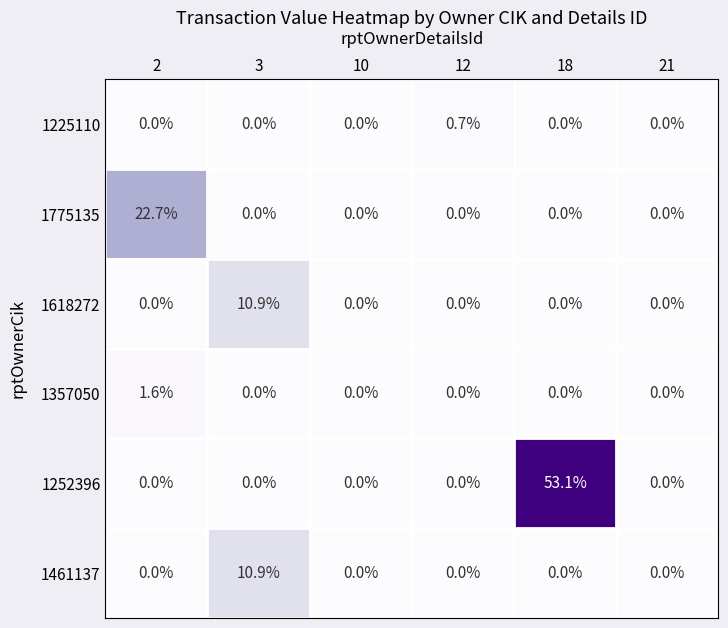

The value of 1252396 at 21 is -20.2. True or false?

False